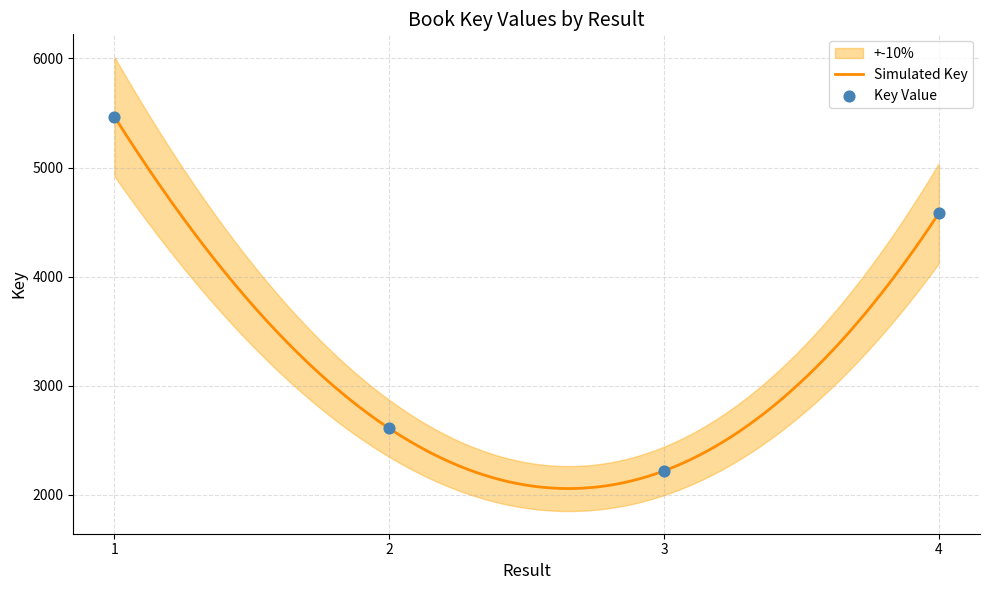

What is the change in value from 1 to 4?

-886